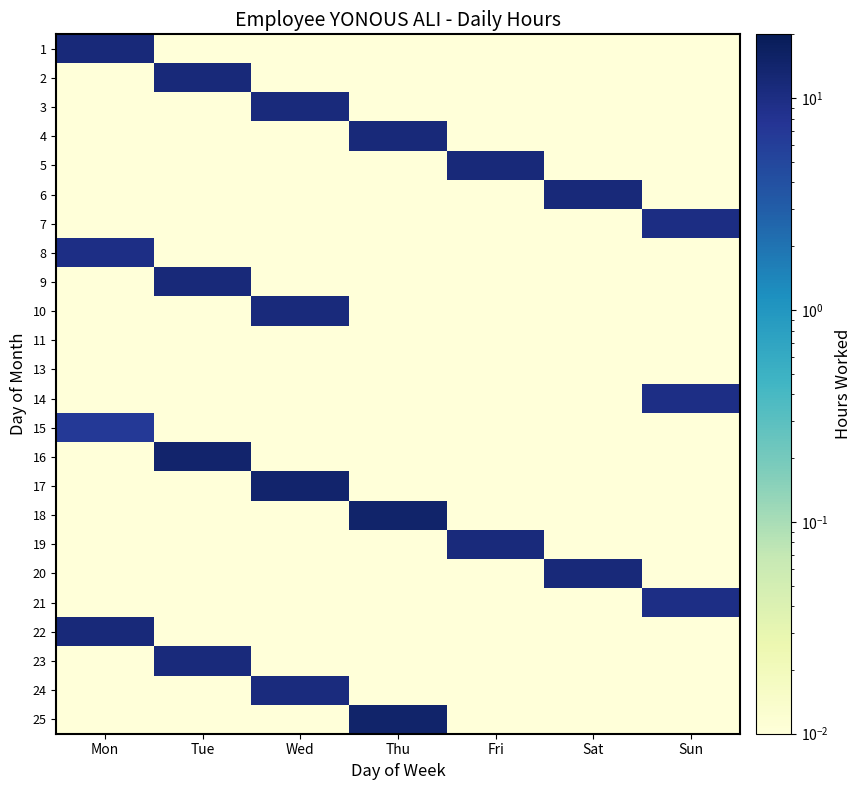

Reading right to left, list all the values displayed in this chart.

1: Sun=0.0	Sat=0.0	Fri=0.0	Thu=0.0	Wed=0.0	Tue=0.0	Mon=11.5
2: Sun=0.0	Sat=0.0	Fri=0.0	Thu=0.0	Wed=0.0	Tue=11.4	Mon=0.0
3: Sun=0.0	Sat=0.0	Fri=0.0	Thu=0.0	Wed=11.3	Tue=0.0	Mon=0.0
4: Sun=0.0	Sat=0.0	Fri=0.0	Thu=11.5	Wed=0.0	Tue=0.0	Mon=0.0
5: Sun=0.0	Sat=0.0	Fri=11.5	Thu=0.0	Wed=0.0	Tue=0.0	Mon=0.0
6: Sun=0.0	Sat=11.6	Fri=0.0	Thu=0.0	Wed=0.0	Tue=0.0	Mon=0.0
7: Sun=10.0	Sat=0.0	Fri=0.0	Thu=0.0	Wed=0.0	Tue=0.0	Mon=0.0
8: Sun=0.0	Sat=0.0	Fri=0.0	Thu=0.0	Wed=0.0	Tue=0.0	Mon=9.6
9: Sun=0.0	Sat=0.0	Fri=0.0	Thu=0.0	Wed=0.0	Tue=11.6	Mon=0.0
10: Sun=0.0	Sat=0.0	Fri=0.0	Thu=0.0	Wed=11.3	Tue=0.0	Mon=0.0
11: Sun=0.0	Sat=0.0	Fri=0.0	Thu=0.0	Wed=0.0	Tue=0.0	Mon=0.0
13: Sun=0.0	Sat=0.0	Fri=0.0	Thu=0.0	Wed=0.0	Tue=0.0	Mon=0.0
14: Sun=9.5	Sat=0.0	Fri=0.0	Thu=0.0	Wed=0.0	Tue=0.0	Mon=0.0
15: Sun=0.0	Sat=0.0	Fri=0.0	Thu=0.0	Wed=0.0	Tue=0.0	Mon=6.8
16: Sun=0.0	Sat=0.0	Fri=0.0	Thu=0.0	Wed=0.0	Tue=14.3	Mon=0.0
17: Sun=0.0	Sat=0.0	Fri=0.0	Thu=0.0	Wed=14.3	Tue=0.0	Mon=0.0
18: Sun=0.0	Sat=0.0	Fri=0.0	Thu=14.4	Wed=0.0	Tue=0.0	Mon=0.0
19: Sun=0.0	Sat=0.0	Fri=11.4	Thu=0.0	Wed=0.0	Tue=0.0	Mon=0.0
20: Sun=0.0	Sat=11.4	Fri=0.0	Thu=0.0	Wed=0.0	Tue=0.0	Mon=0.0
21: Sun=9.7	Sat=0.0	Fri=0.0	Thu=0.0	Wed=0.0	Tue=0.0	Mon=0.0
22: Sun=0.0	Sat=0.0	Fri=0.0	Thu=0.0	Wed=0.0	Tue=0.0	Mon=11.5
23: Sun=0.0	Sat=0.0	Fri=0.0	Thu=0.0	Wed=0.0	Tue=11.3	Mon=0.0
24: Sun=0.0	Sat=0.0	Fri=0.0	Thu=0.0	Wed=10.8	Tue=0.0	Mon=0.0
25: Sun=0.0	Sat=0.0	Fri=0.0	Thu=14.5	Wed=0.0	Tue=0.0	Mon=0.0